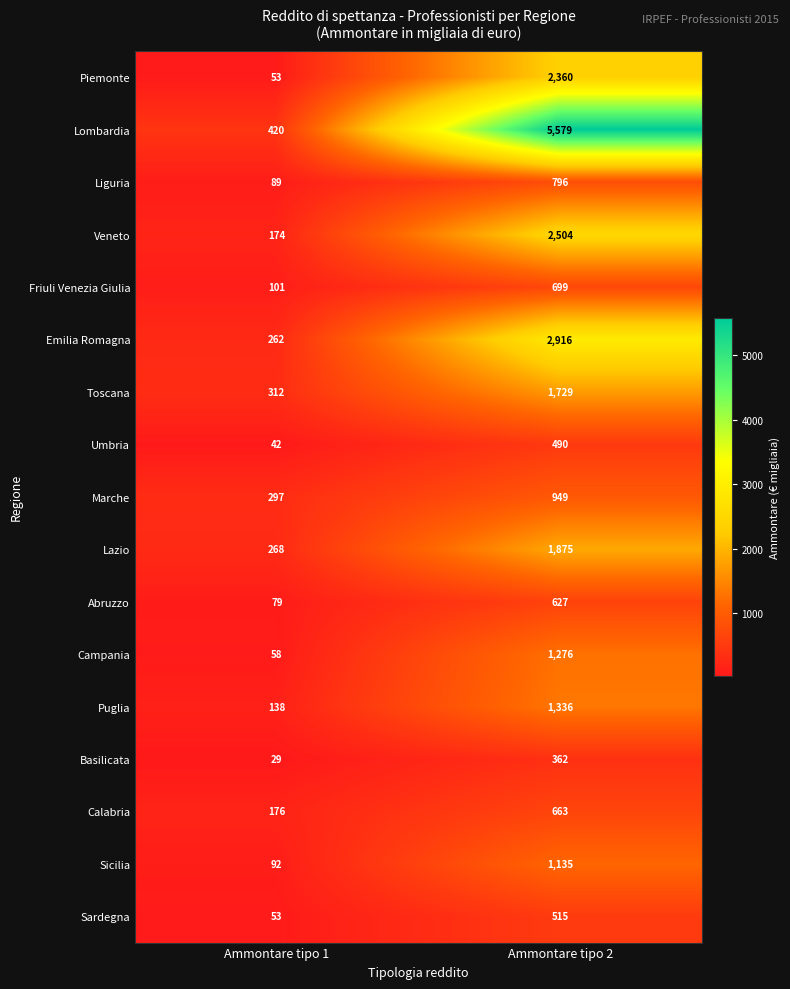

Which series has the largest range (max minus min)?

Lombardia